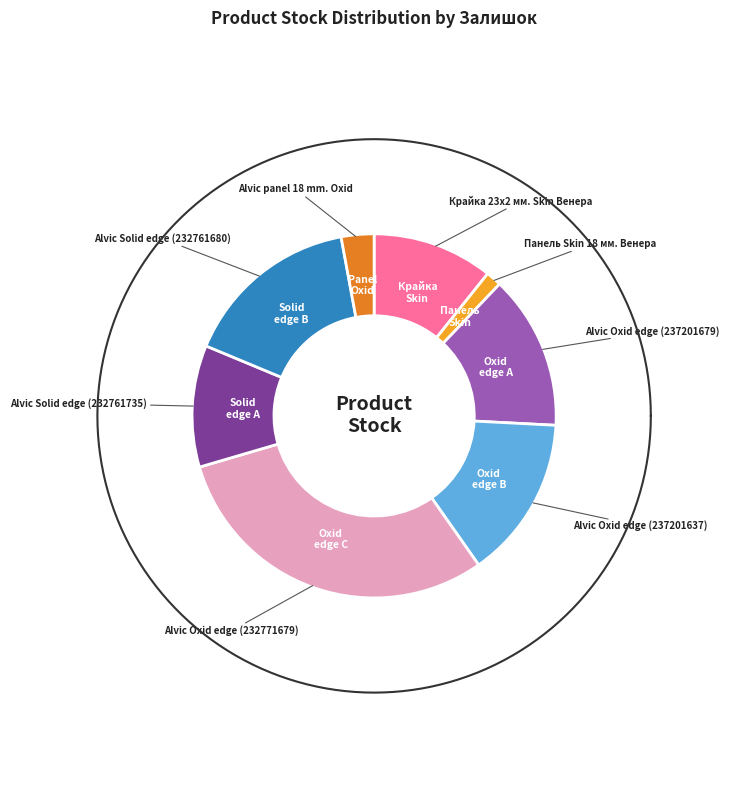

True or false: Панель Skin 18 мм. Венера accounts for 13% of the total.

False